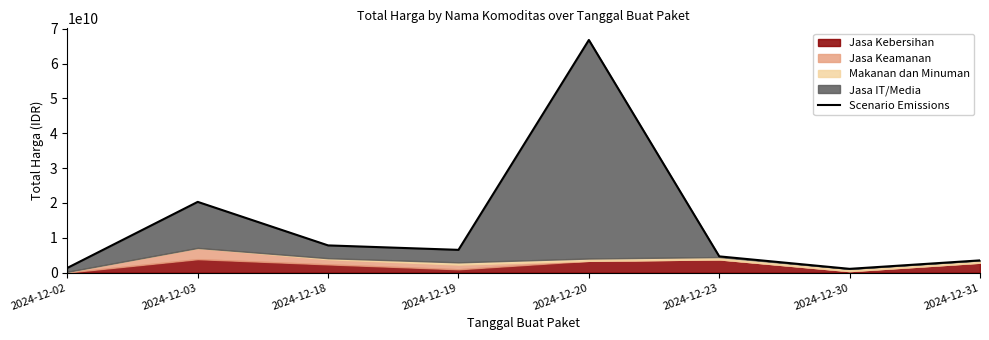

At which label does the data first exceed 6556452000?

2024-12-03